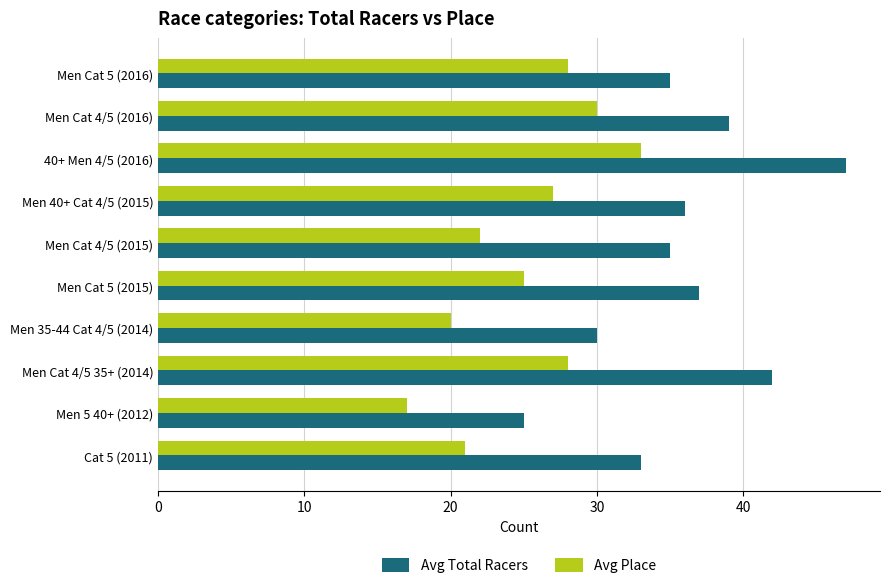

Rank the series by their maximum value, from lowest to highest.

Avg Place, Avg Total Racers